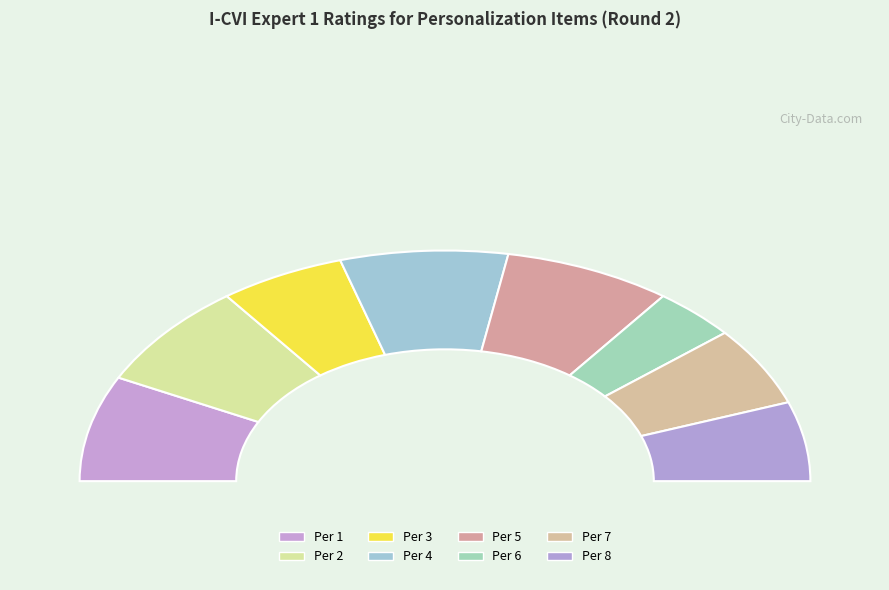

How many segments does this pie chart have?

8